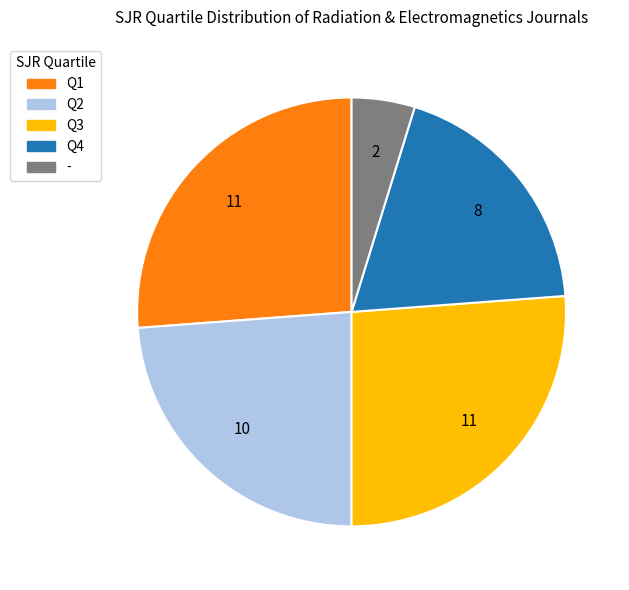

Does any single category account for the majority?

No